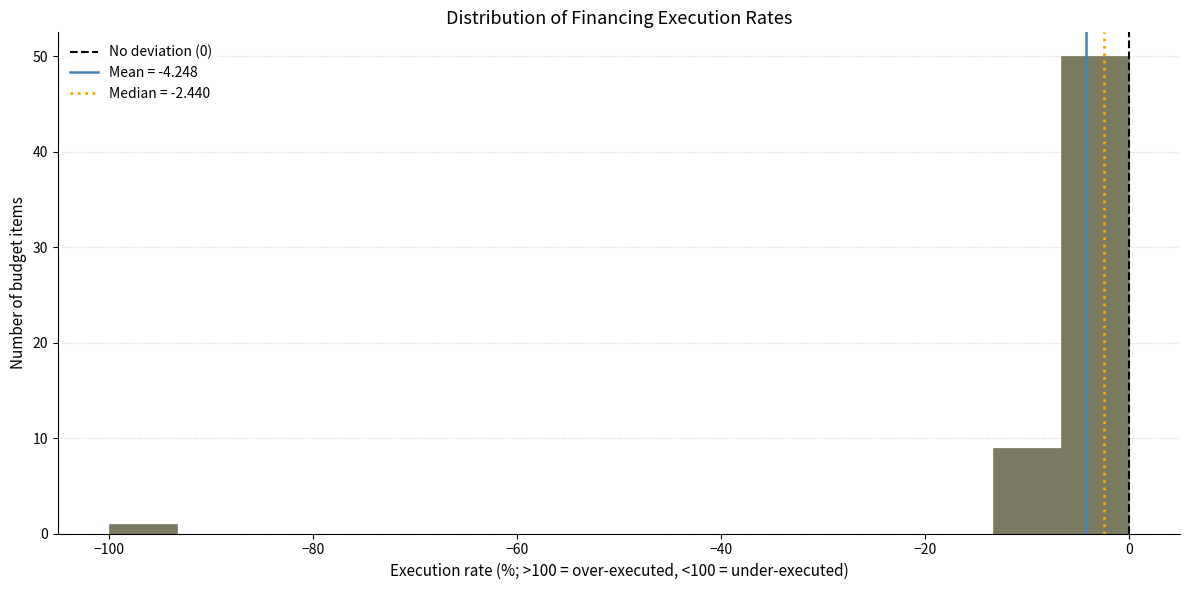

Read against the x-axis, roughly where is the centre of the tallest bar?

-4